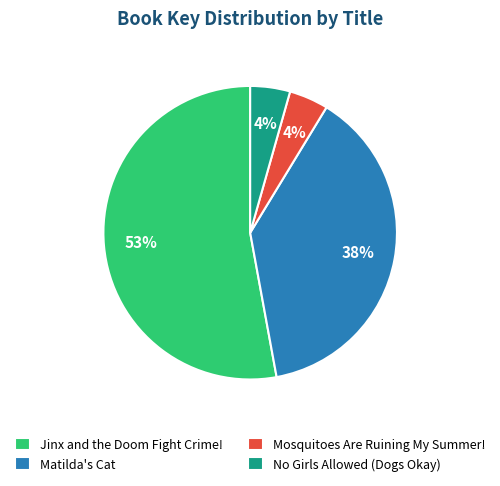

What is the ratio of the value at Jinx and the Doom Fight Crime! to the value at Matilda's Cat?

1.4